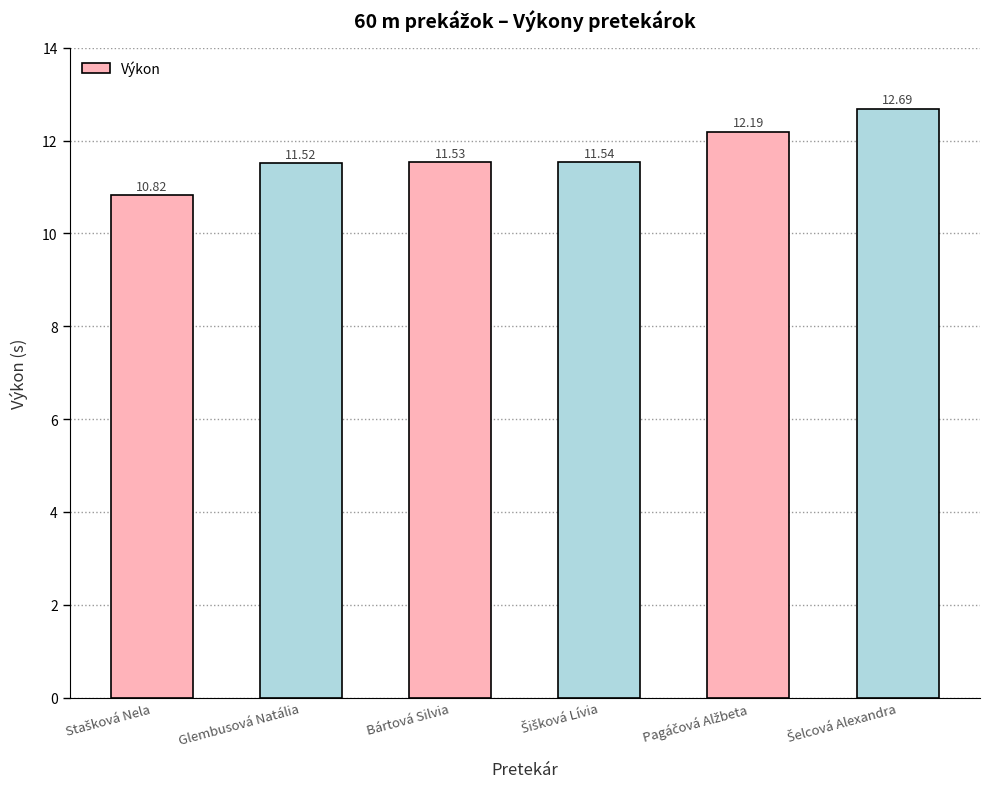

At which label does the data first exceed 11?

Glembusová Natália